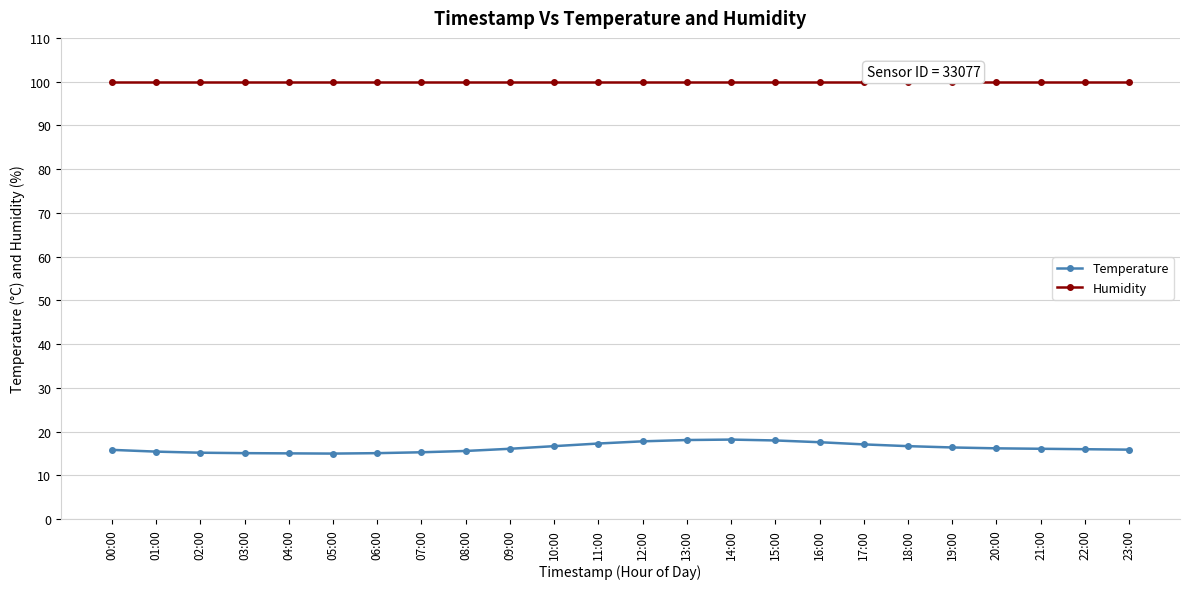

Is the value of Temperature at 18:00 greater than the value of Humidity at 22:00?

No